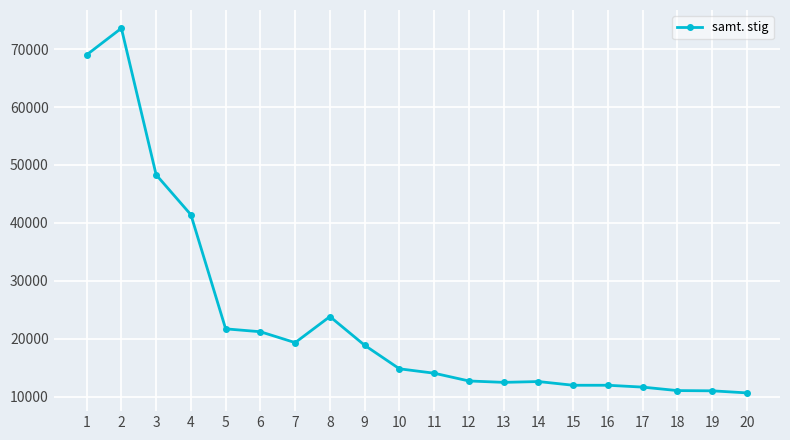

Which has a higher value, 5 or 9?

5